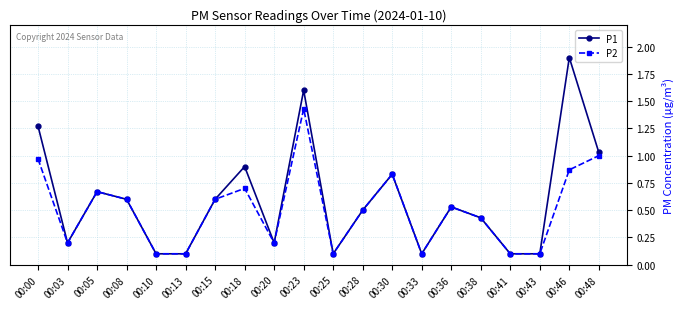

At which label does P2 reach its peak?

00:23